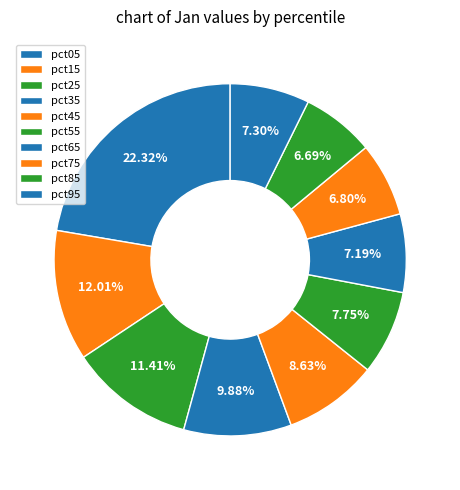

To the nearest percent, what portion does pct85 represent?

7%